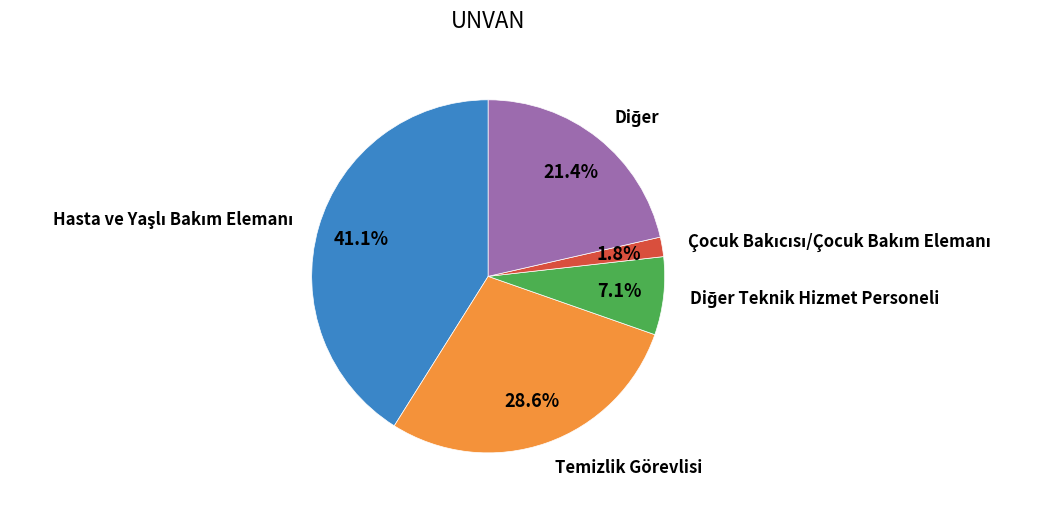

Does any single category account for the majority?

No